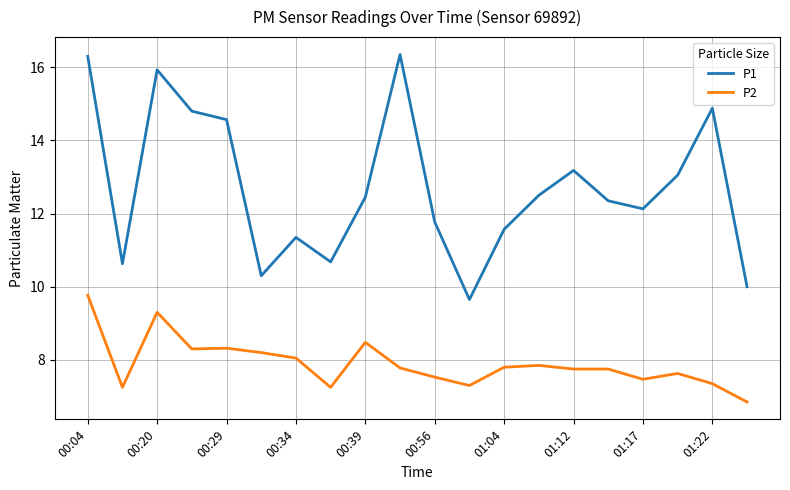

Which series has the largest range (max minus min)?

P1